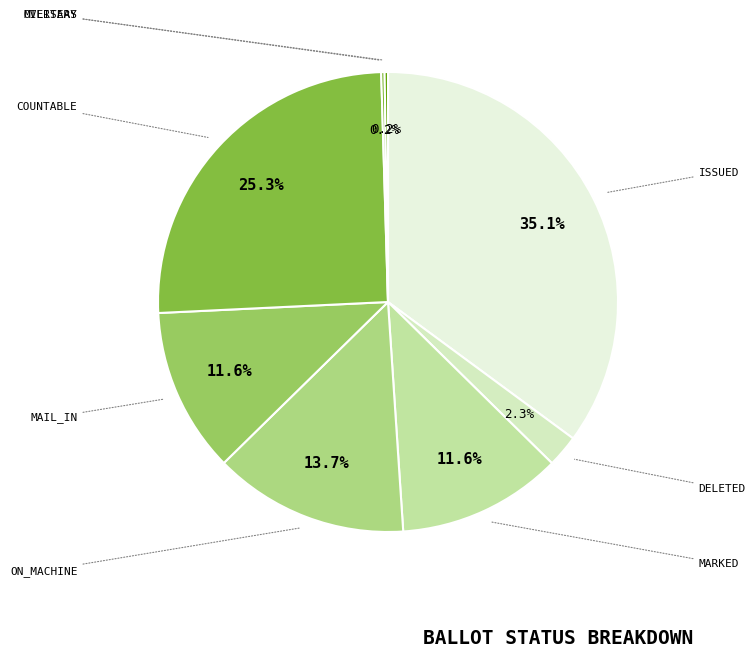

Which slice is the smallest?

MILITARY